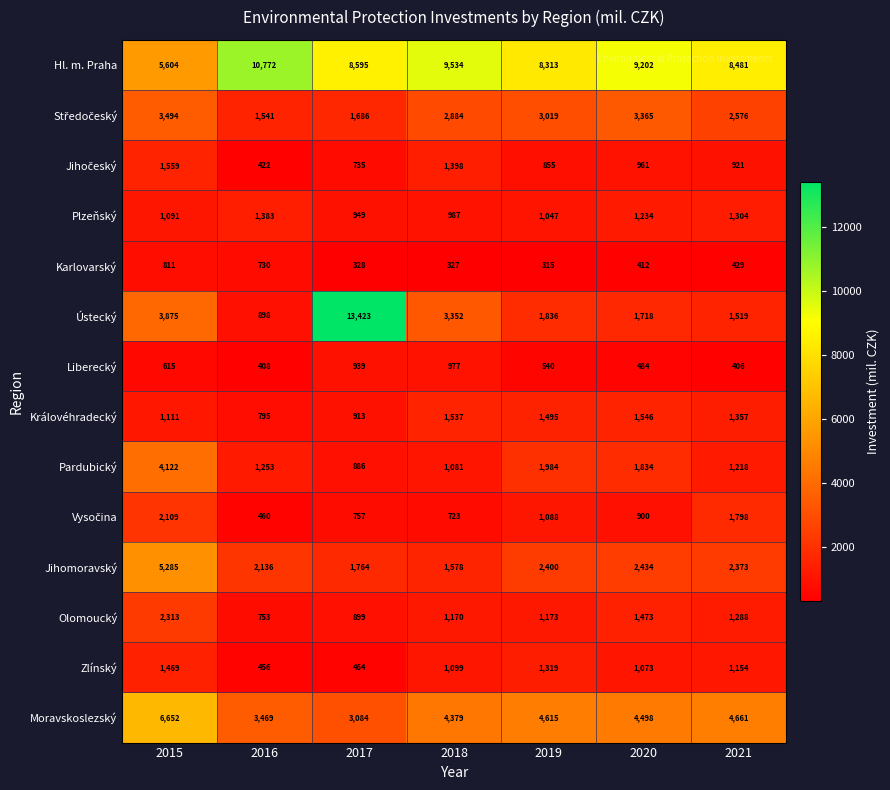

Rank the categories by Olomoucký value from highest to lowest.

2015, 2020, 2021, 2019, 2018, 2017, 2016